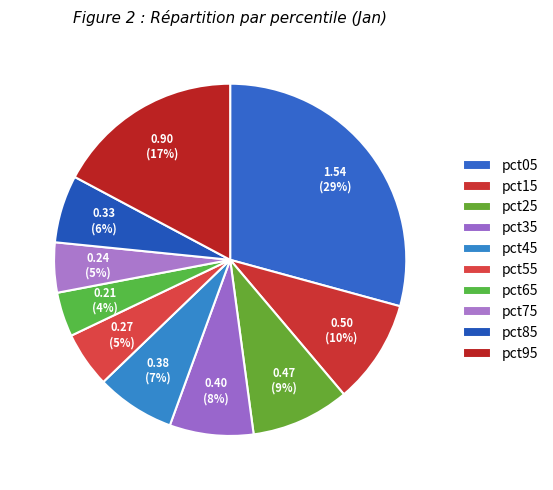

Which slice is the largest?

pct05